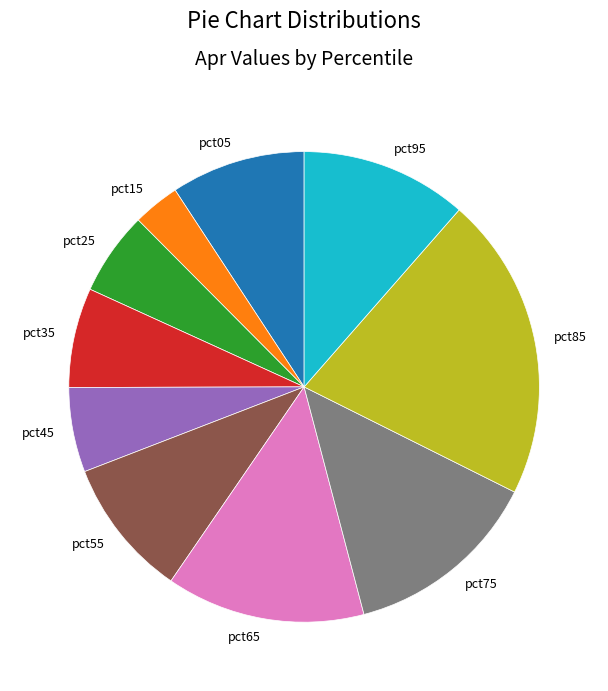

What is the smallest slice in the pie chart?

pct15